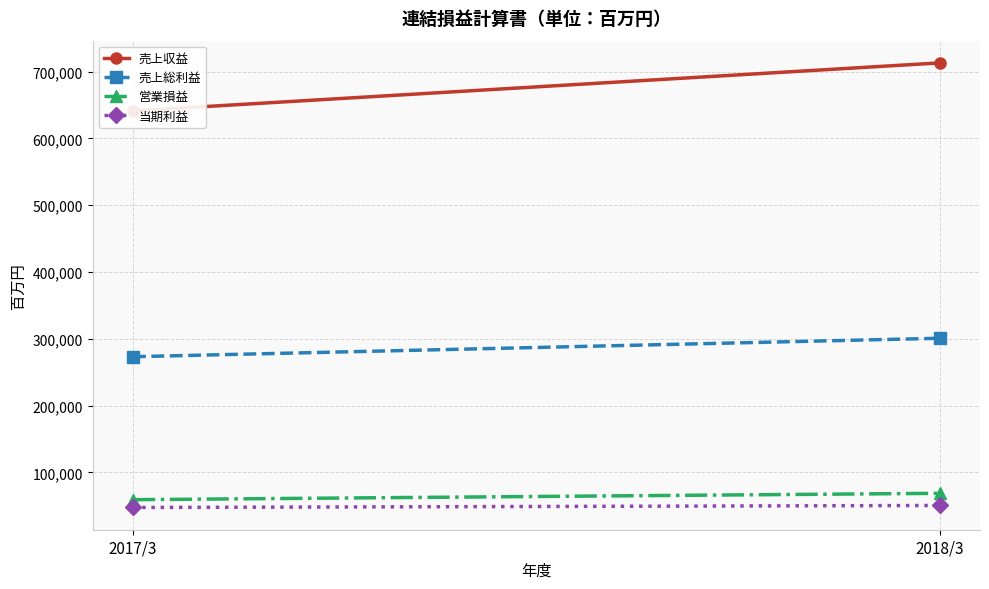

What is the spread (max minus min) of values at 2018/3?

662525